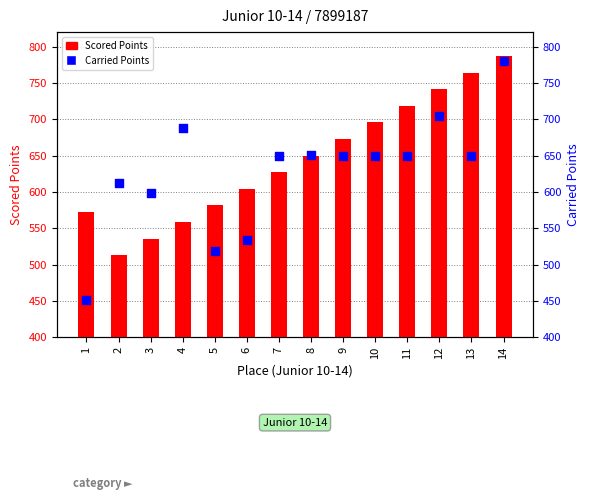

At how many categories does at least one series exceed 471?

14